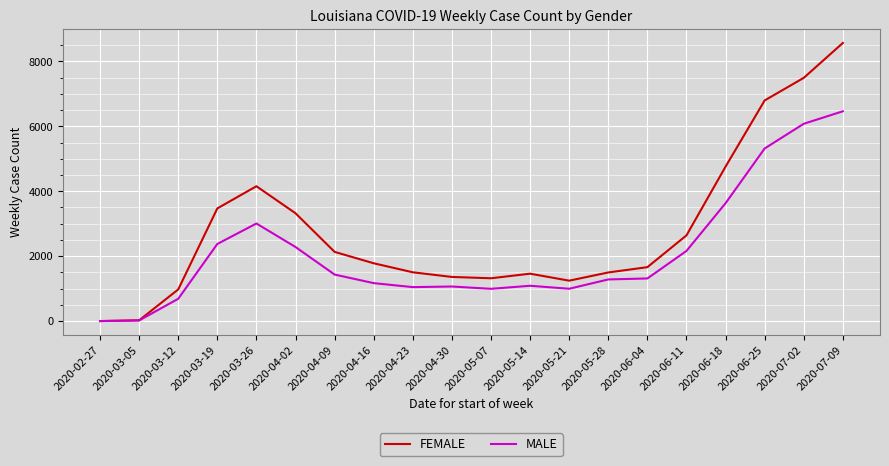

True or false: MALE has more than 1 points higher than both neighbors.

True